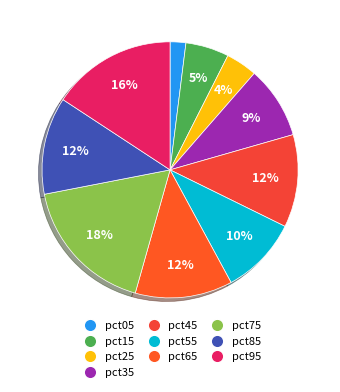

To the nearest percent, what portion does pct45 represent?

12%